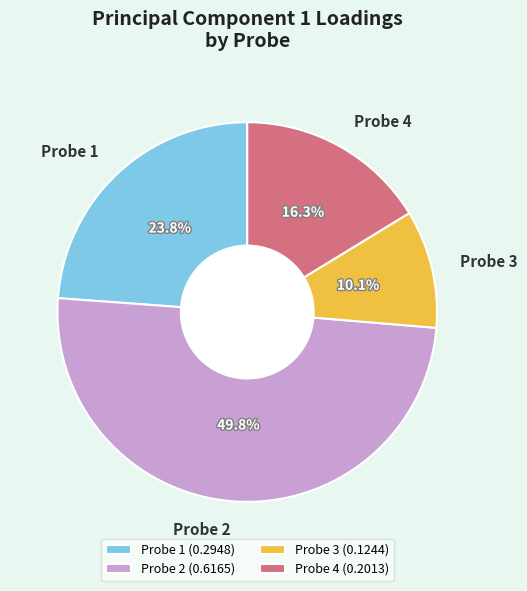

Between Probe 4 (0.2013) and Probe 3 (0.1244), which is larger?

Probe 4 (0.2013)